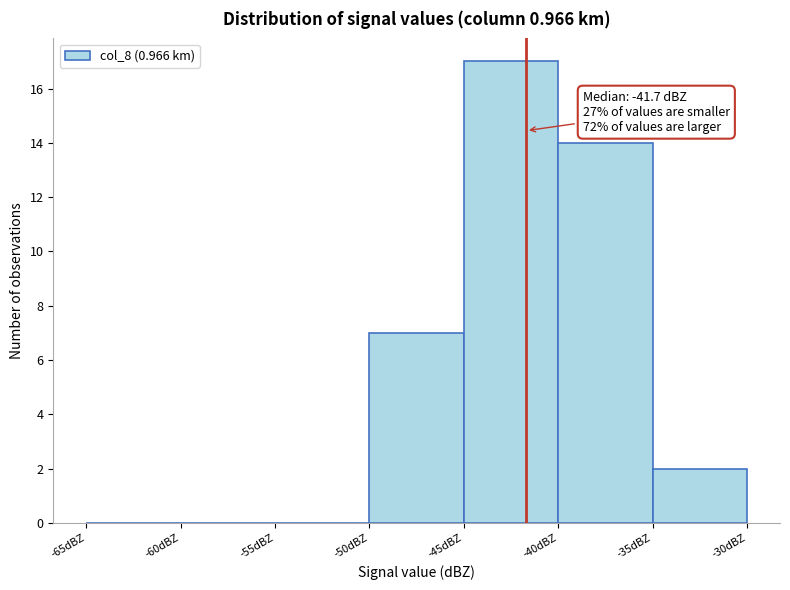

Which range on the x-axis has the tallest bar?

-45 to -40